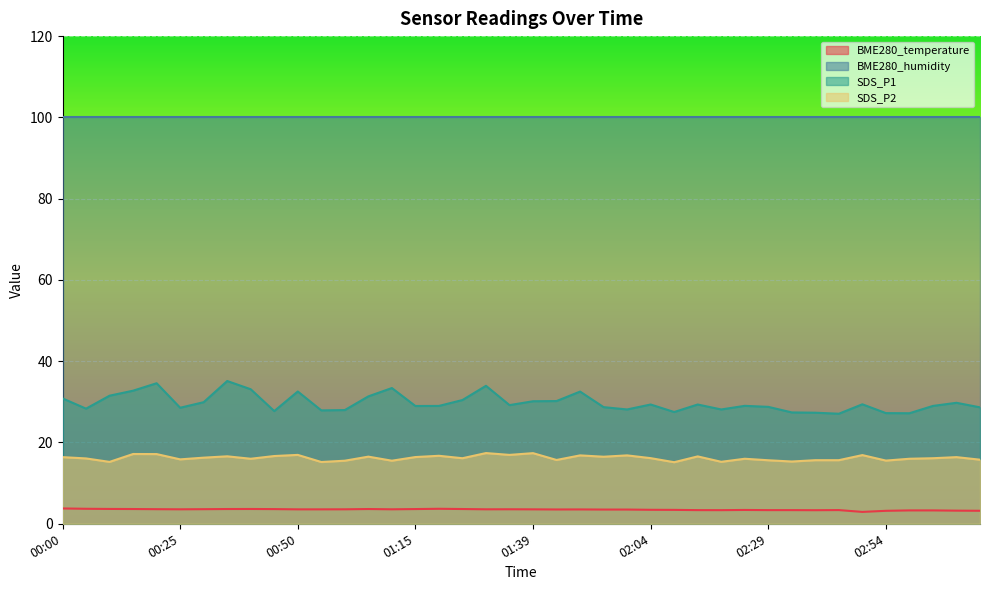

Which category has the lowest value in the SDS_P2 series?

02:09